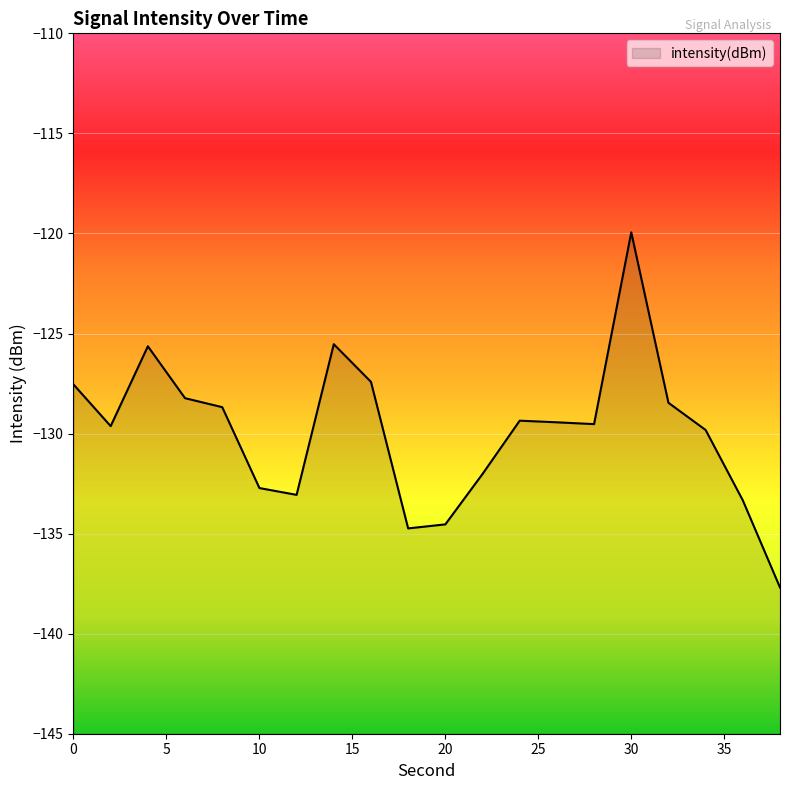

Which has a higher value, 24 or 30?

30